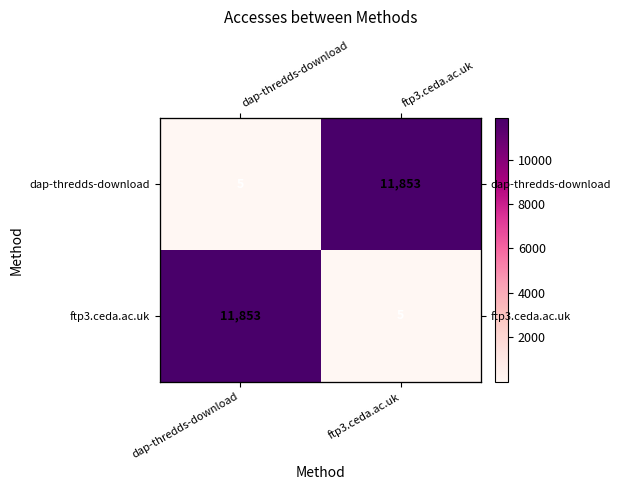

Count the number of data series in this chart.

2